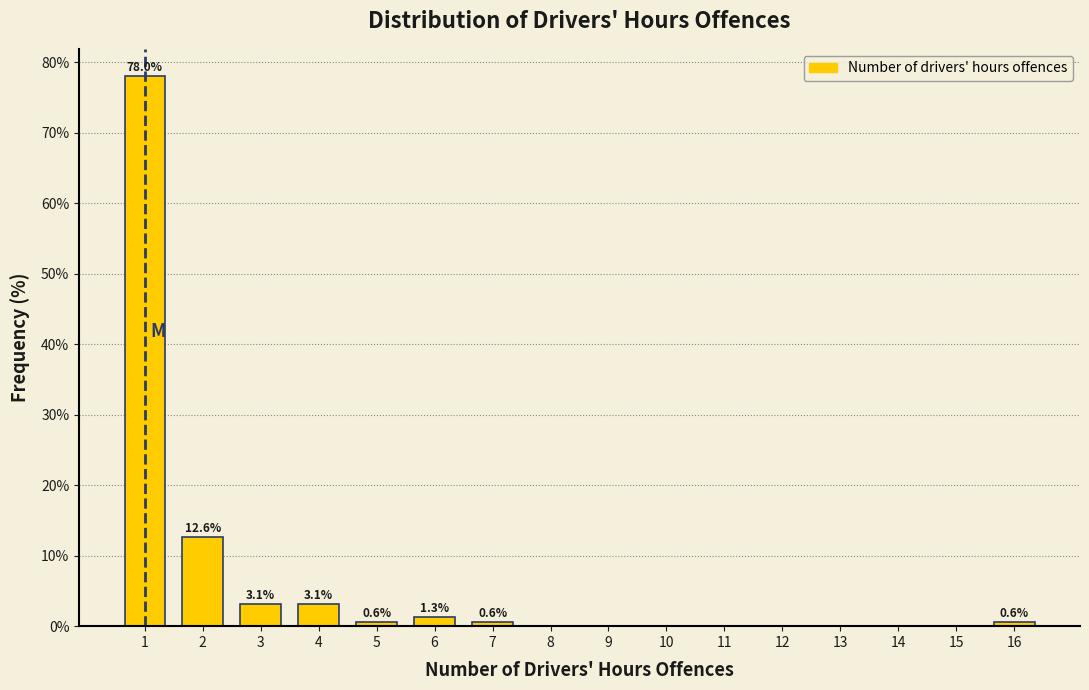

Reading right to left, what are all the values shown in this chart?

16=0.6	15=0.0	14=0.0	13=0.0	12=0.0	11=0.0	10=0.0	9=0.0	8=0.0	7=0.6	6=1.3	5=0.6	4=3.1	3=3.1	2=12.6	1=78.0